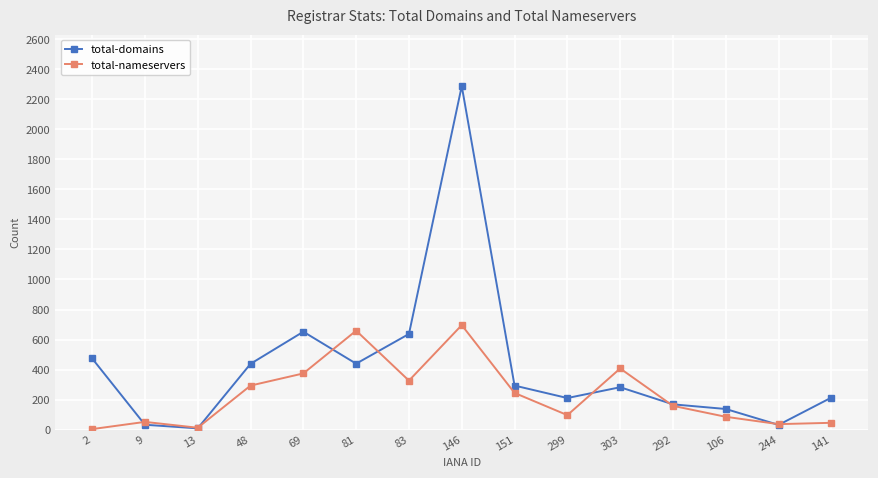

At which category is the sum across all series the highest?

146